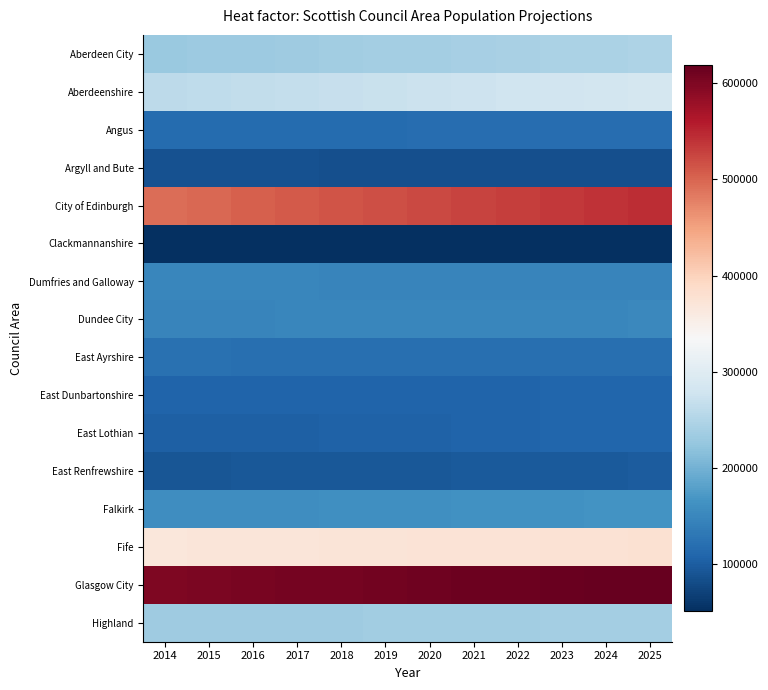

At how many categories does at least one series exceed 146734?

12